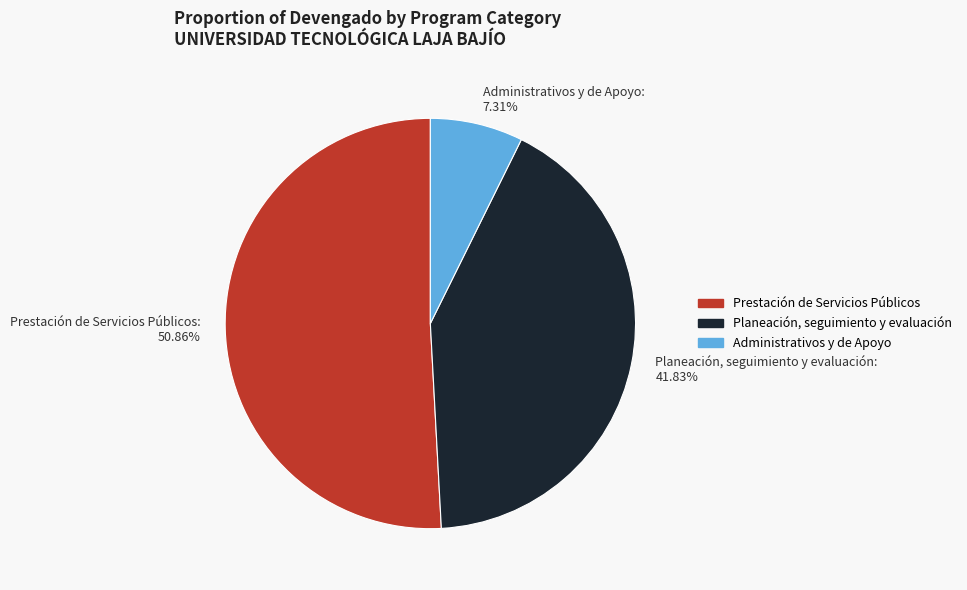

Which slice represents more than half of the pie?

Prestación de Servicios Públicos